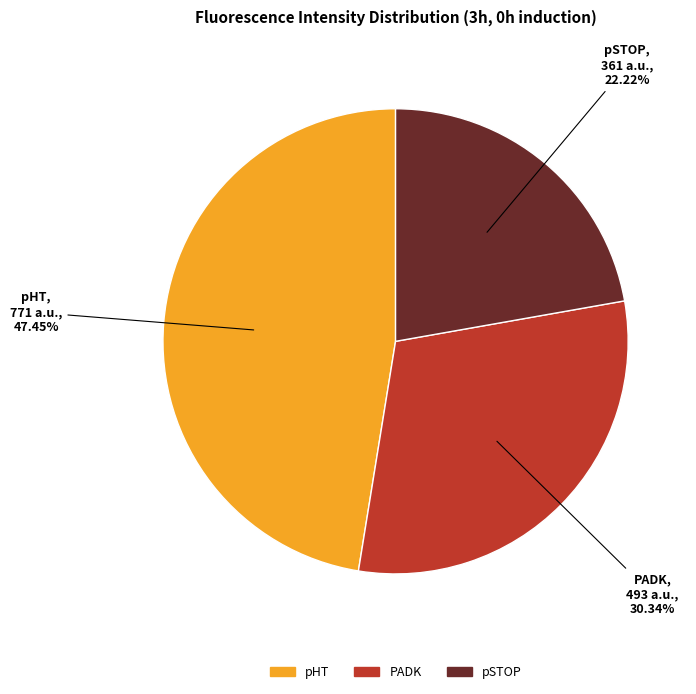

What is the largest slice in the pie chart?

pHT